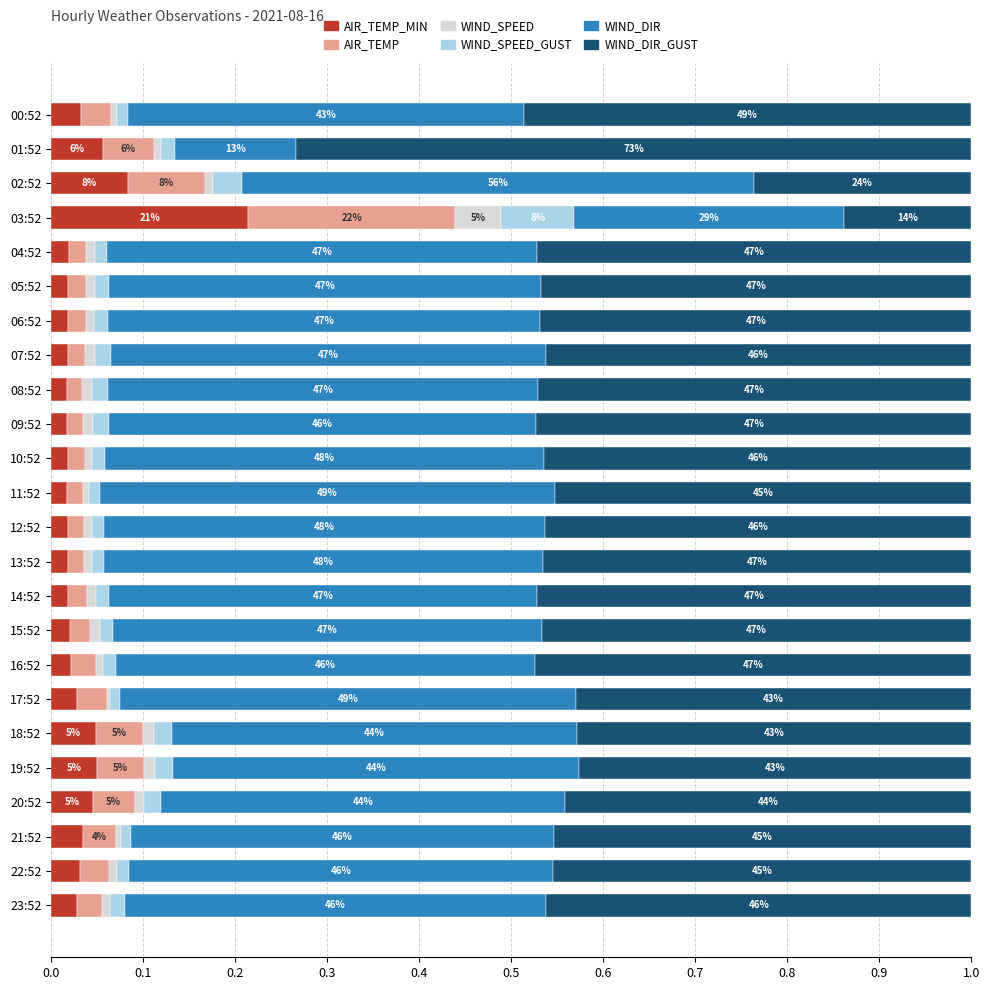

How many series are shown in this chart?

6